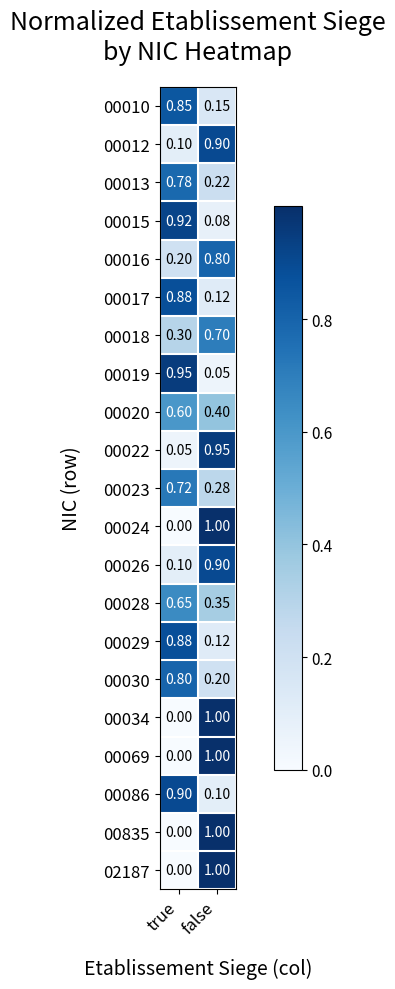

At which label does 00012 reach its peak?

false